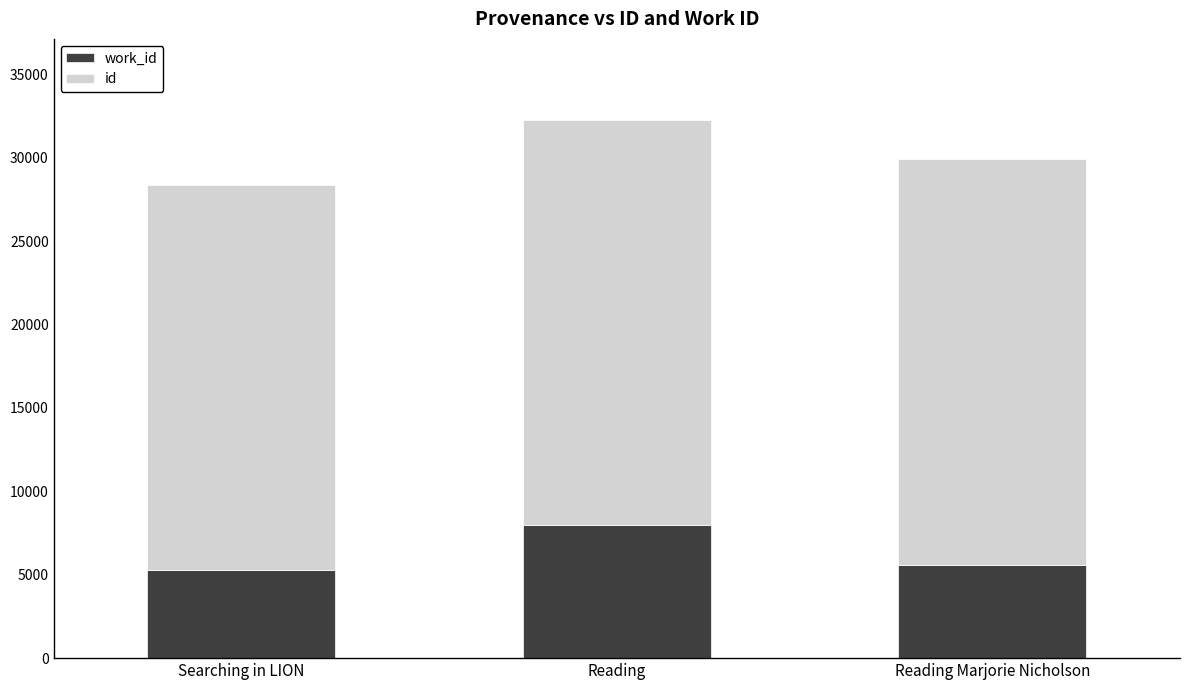

At which category is the sum across all series the highest?

Reading